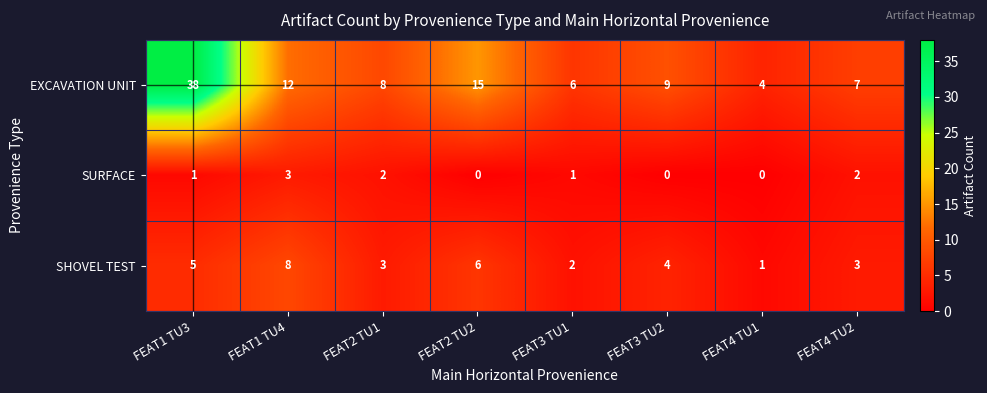

Rank the series by their average value, from highest to lowest.

EXCAVATION UNIT, SHOVEL TEST, SURFACE